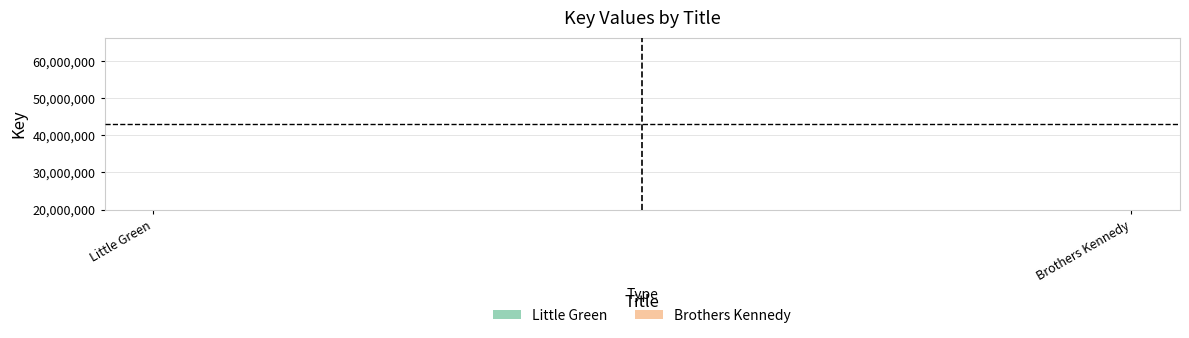

Reading right to left, what are all the values shown in this chart?

Little Green: 22086725	22086725
Brothers Kennedy: 64188090	64188090